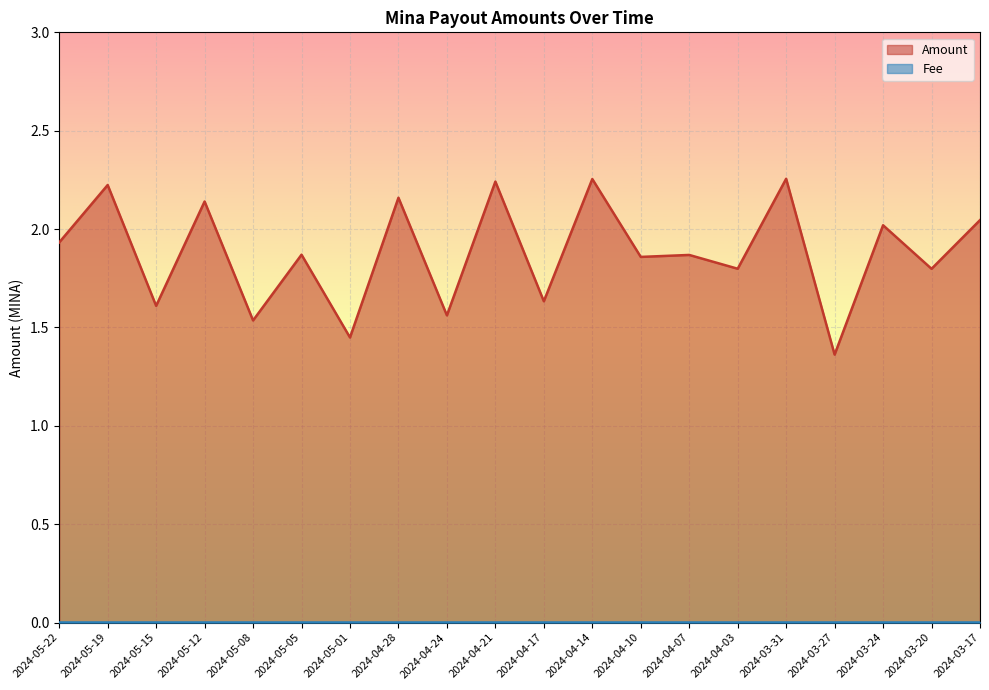

What is the smallest value displayed?

1.4